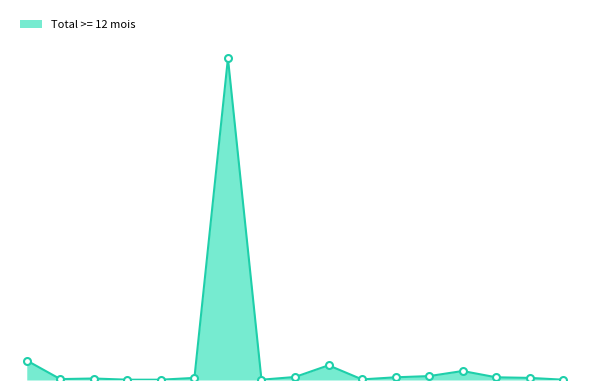

Reading left to right, list all the values displayed in this chart.

65	3	5	1	1	7	1073	1	10	49	2	9	13	30	9	7	1